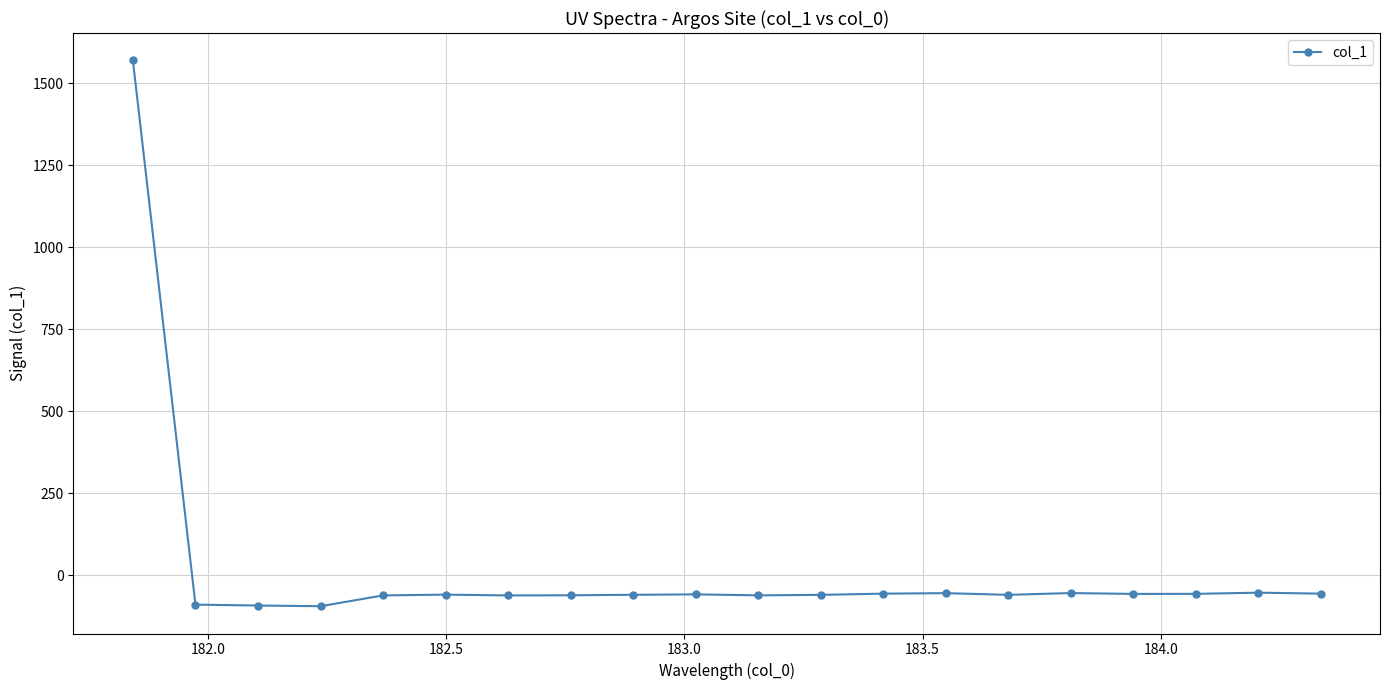

What is the value of the 16th point from the left?

-54.3